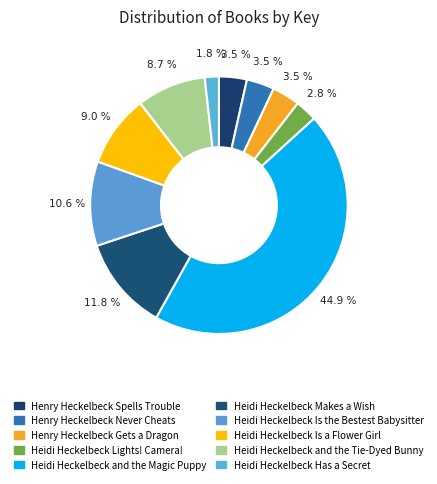

To the nearest percent, what is the average slice percentage?

10%